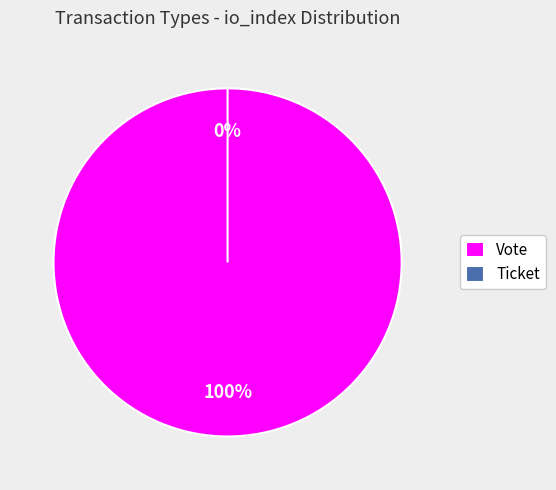

Which has a higher value, Vote or Ticket?

Vote